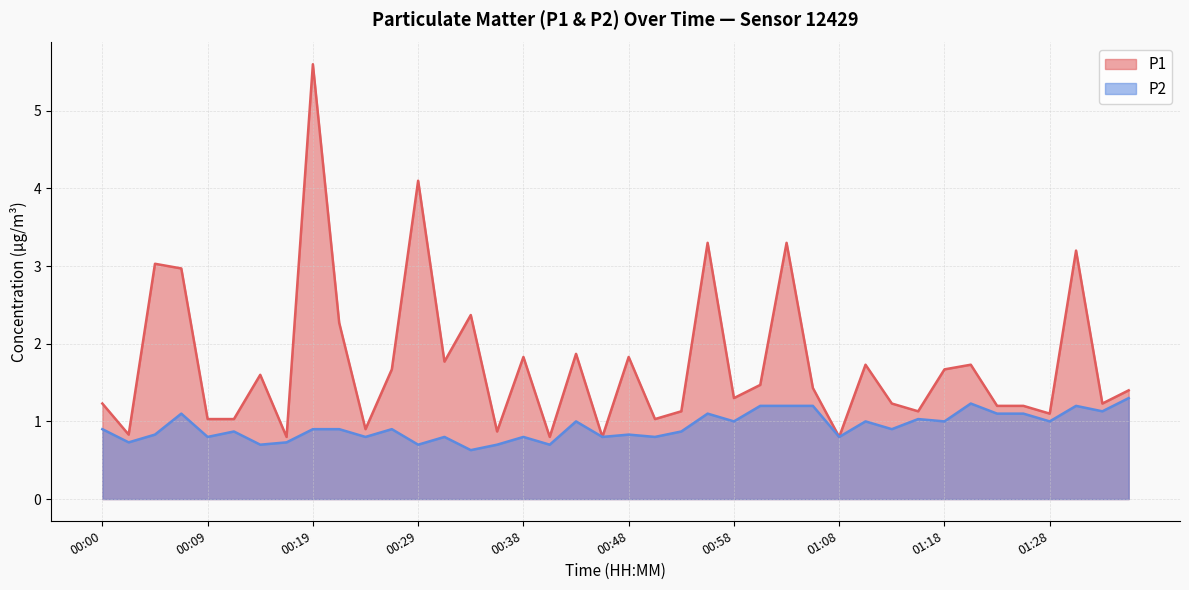

How many distinct data groups are displayed?

2